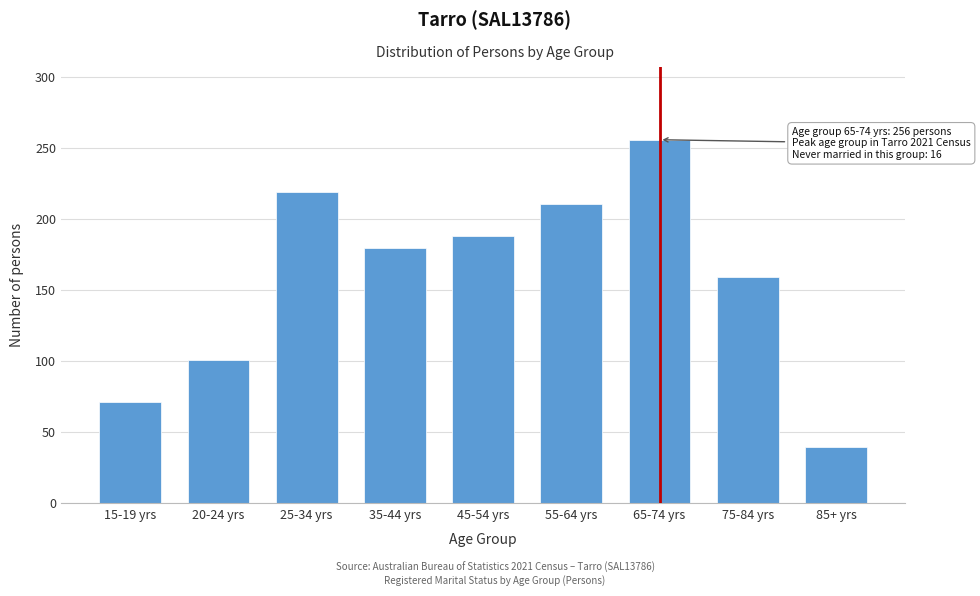

Reading right to left, extract all data points from this chart.

85+ yrs=40	75-84 yrs=159	65-74 yrs=256	55-64 yrs=211	45-54 yrs=188	35-44 yrs=180	25-34 yrs=219	20-24 yrs=101	15-19 yrs=71